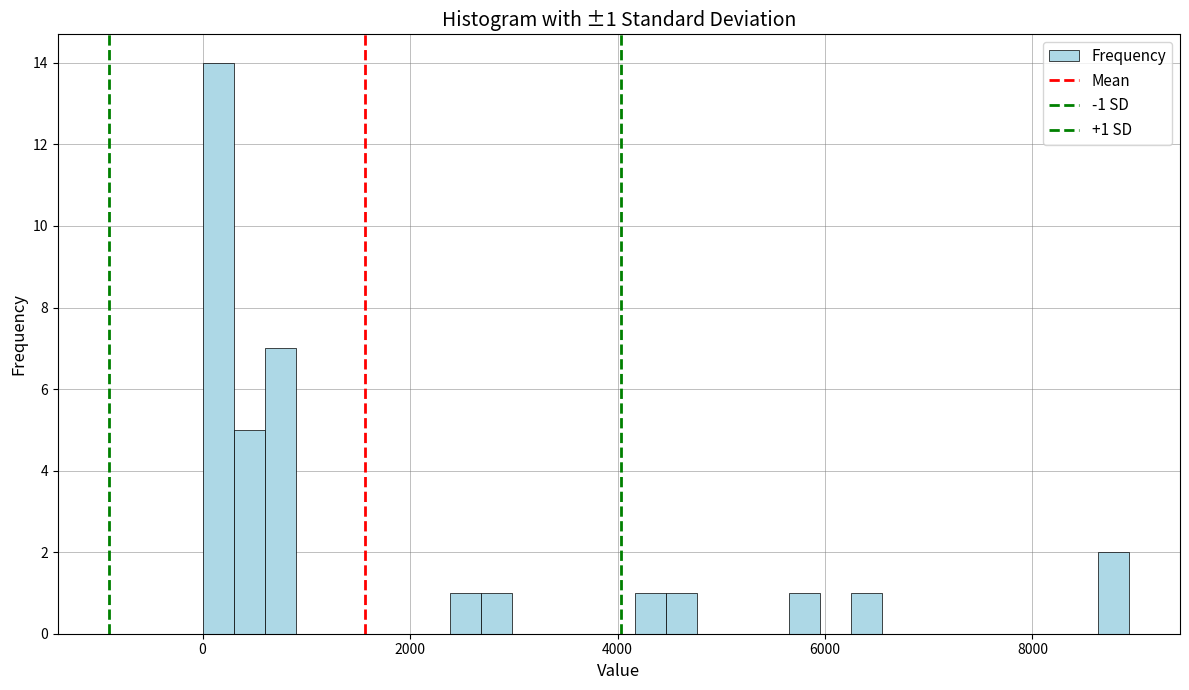

Read against the x-axis, roughly where is the centre of the tallest bar?

200